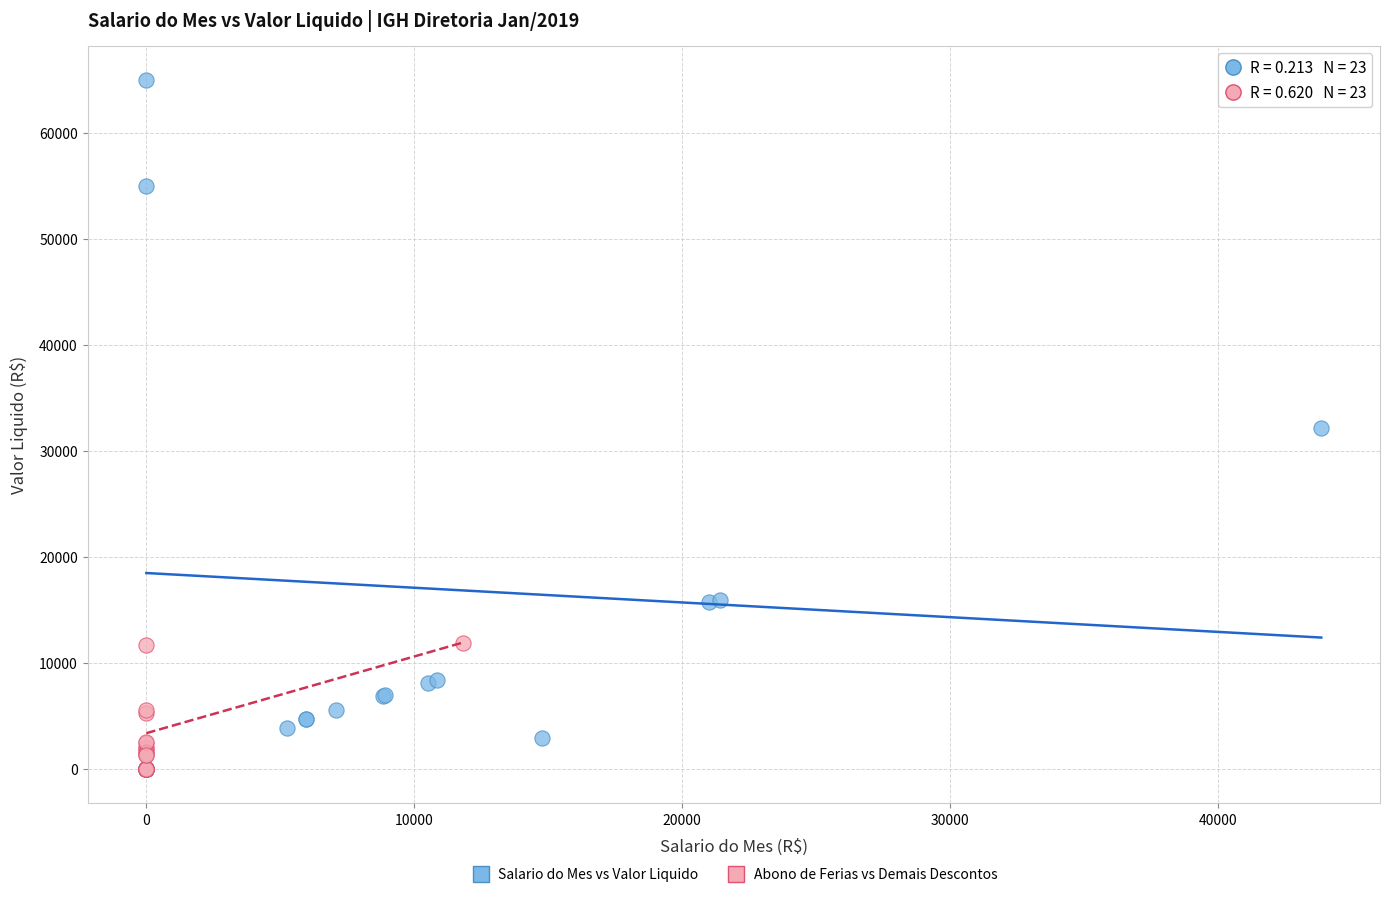

Which series has the widest spread of Y values?

Salario do Mes vs Valor Liquido